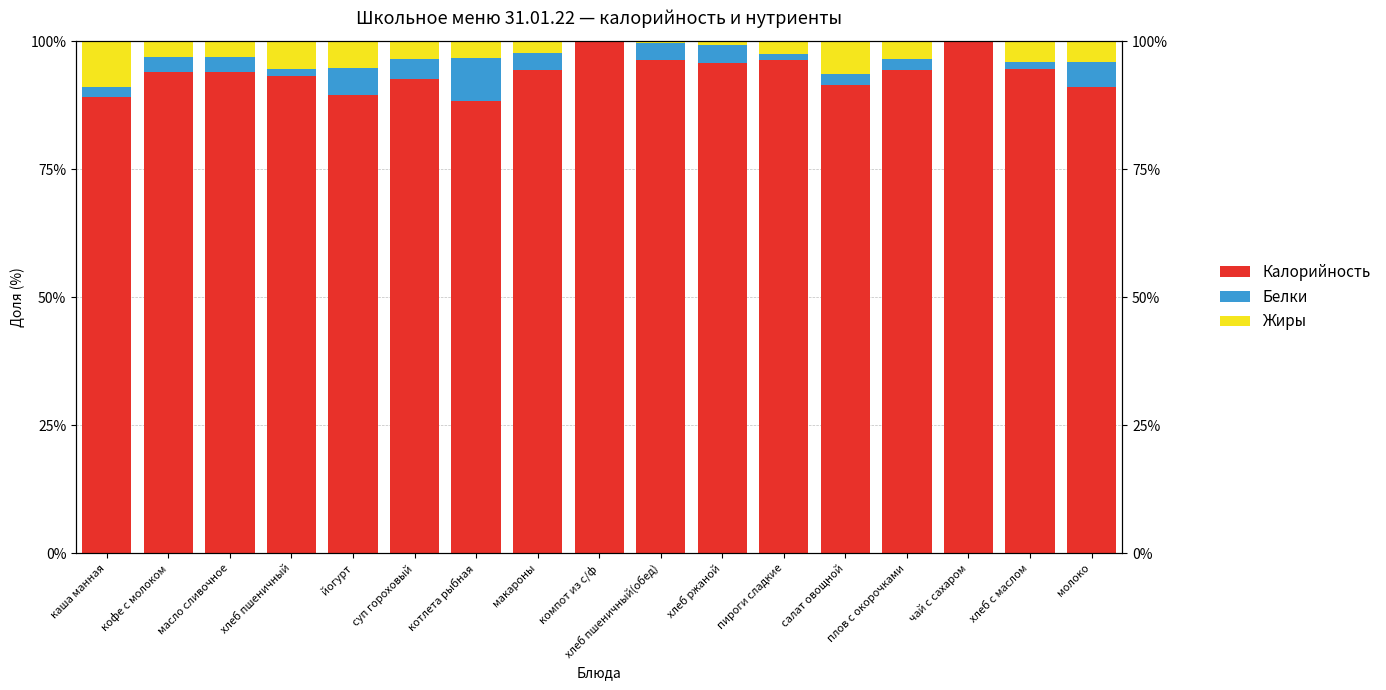

What is the total value across all series at пироги сладкие?

100.0